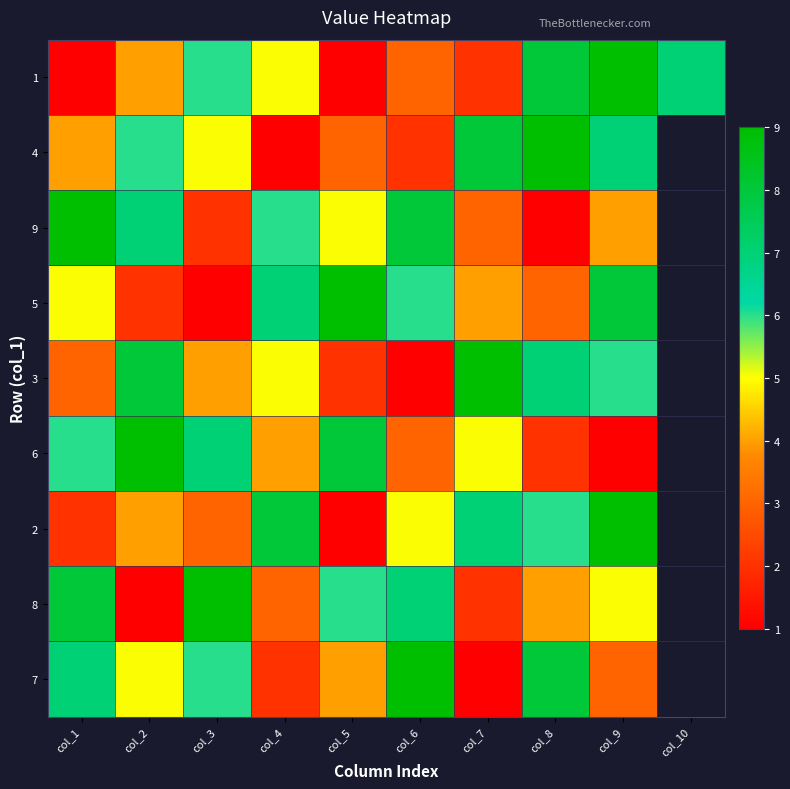

Is it true that 5 equals 2.0 at col_2?

True